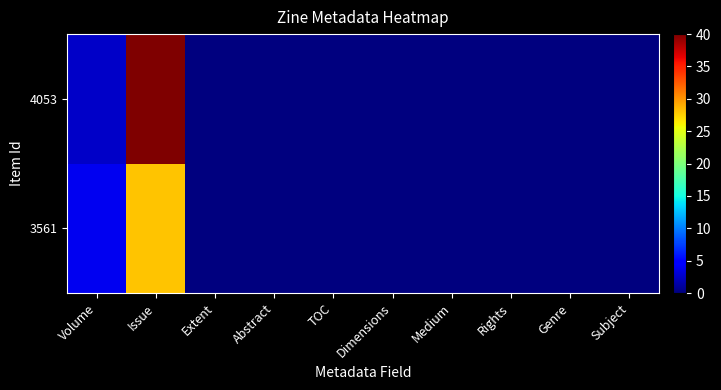

Which series has the largest total across all categories?

4053